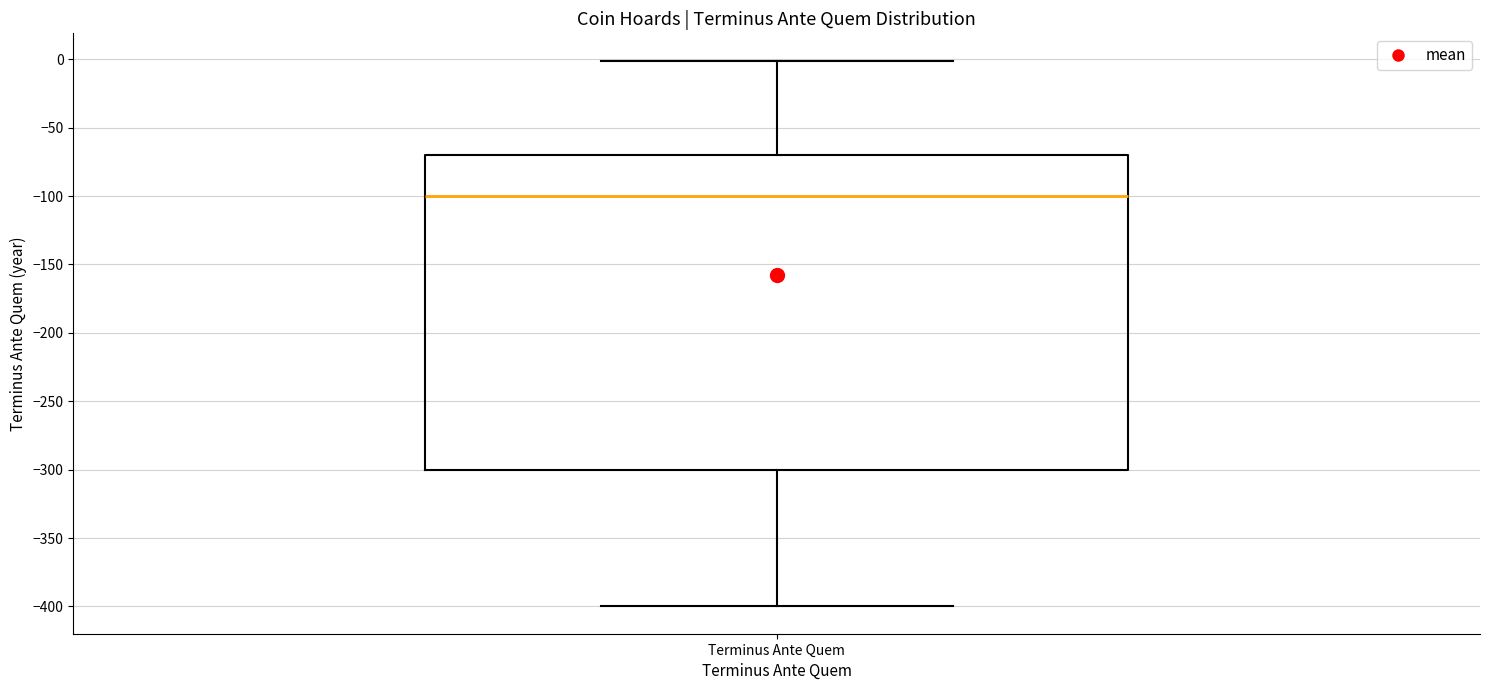

Read this box plot against the y-axis: the position of the median line, the range covered by the box, and the ends of both whiskers. The values are not printed on the chart, so give them approximately, as read against the axis.

median -100, box -300 to -70, whiskers -400 to 0